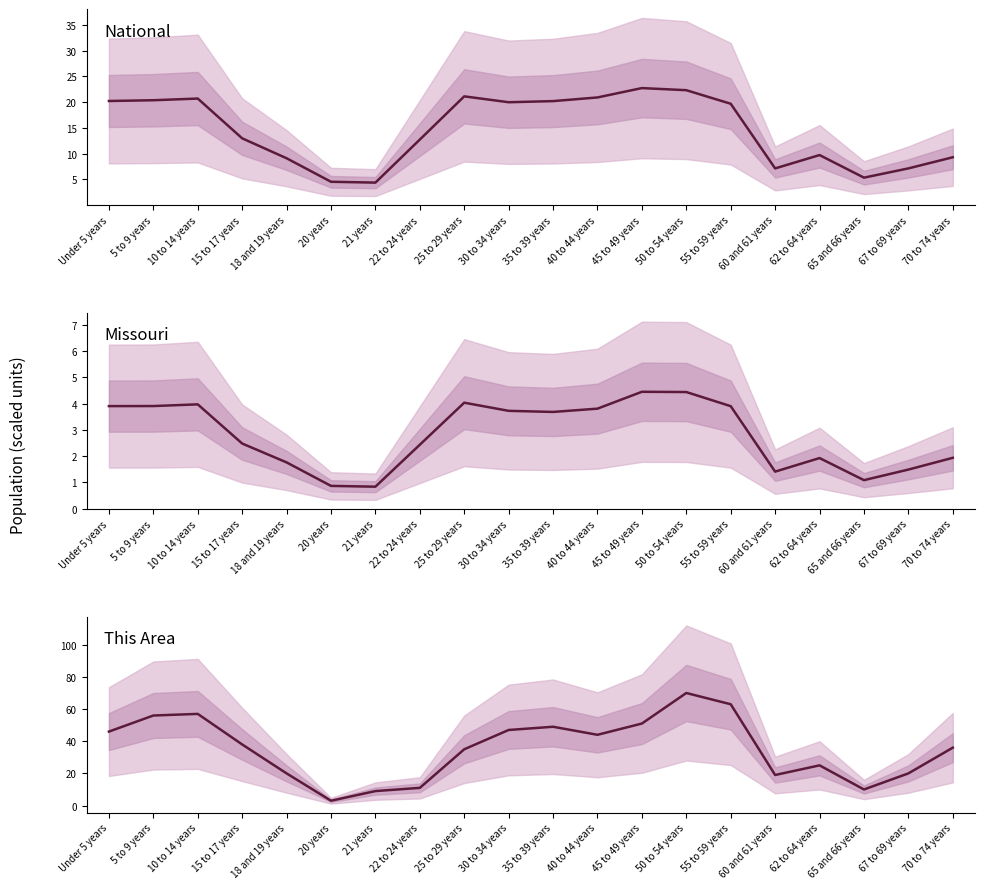

Which series has the largest total across all categories?

This Area